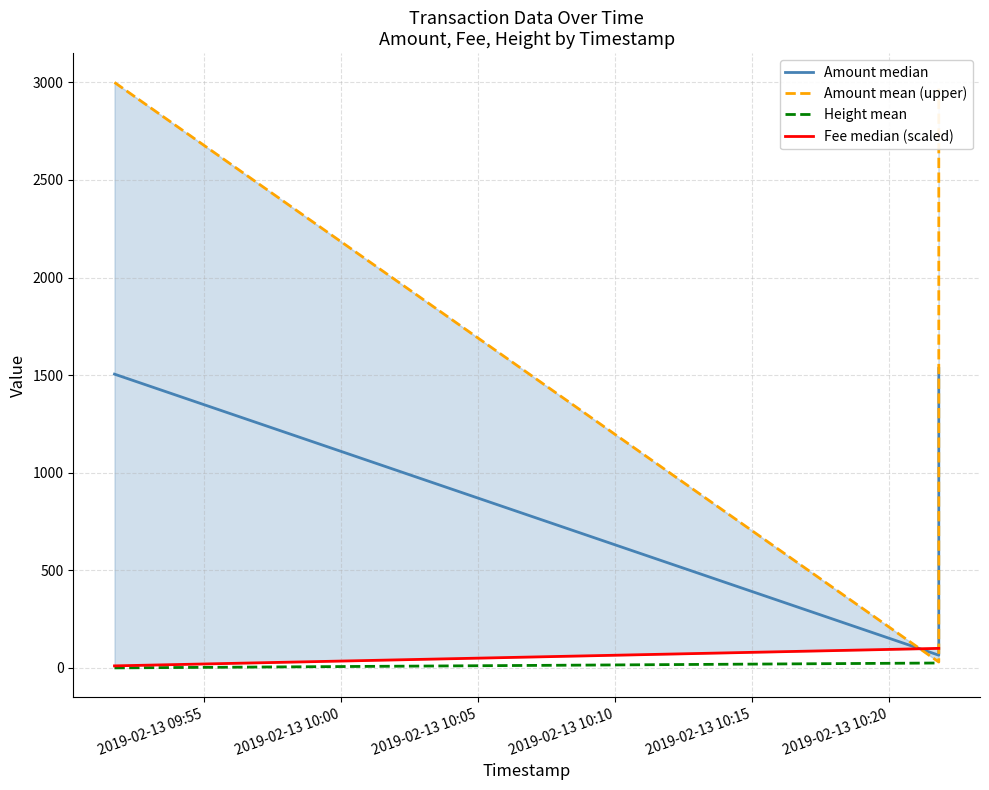

Which series has the widest spread of values?

Amount mean (upper)